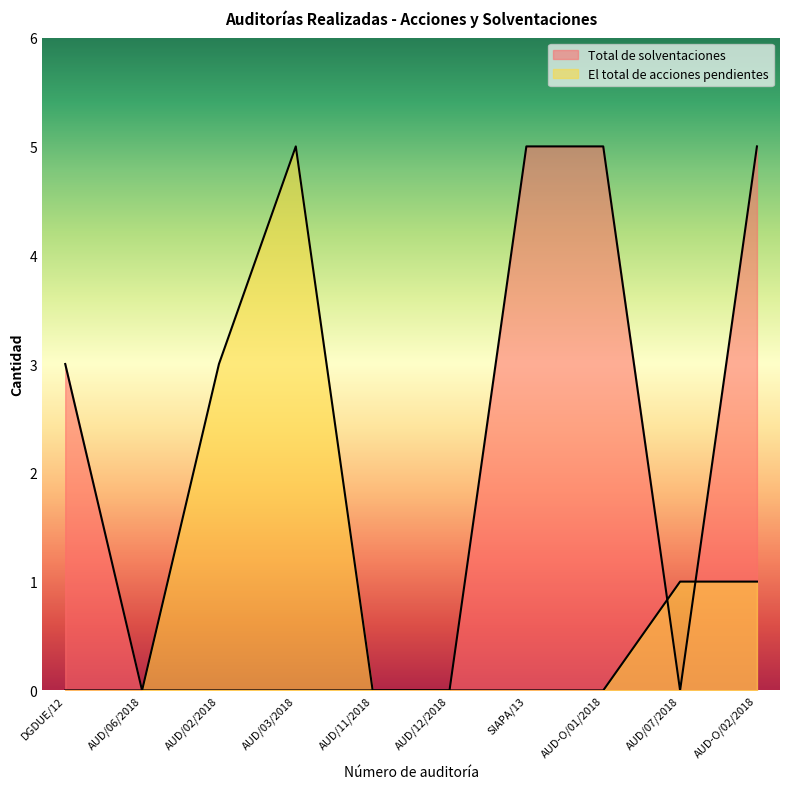

Between which two adjacent categories do El total de acciones pendientes and Total de solventaciones first intersect?

AUD-O/01/2018 and AUD/07/2018